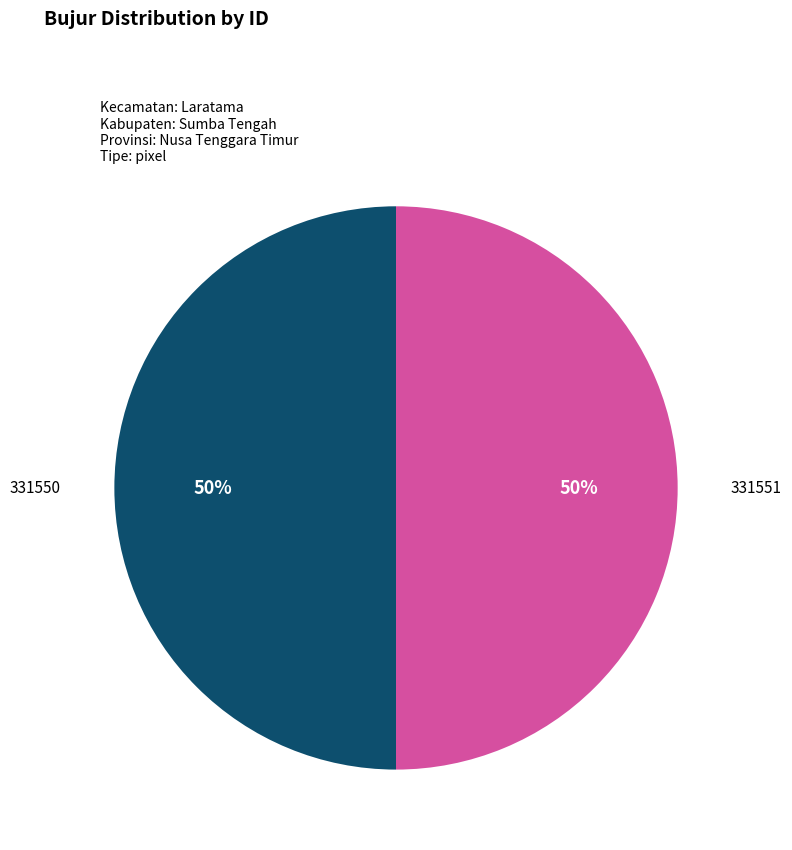

To the nearest percent, what is the average slice percentage?

50%